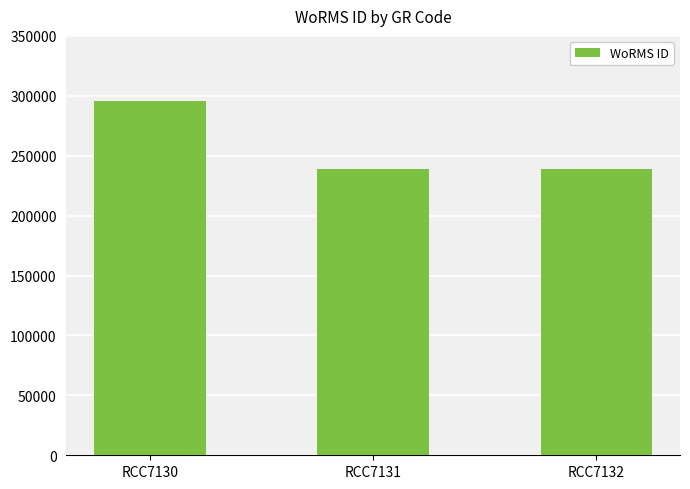

What is the difference between the values at RCC7131 and RCC7130?

56663